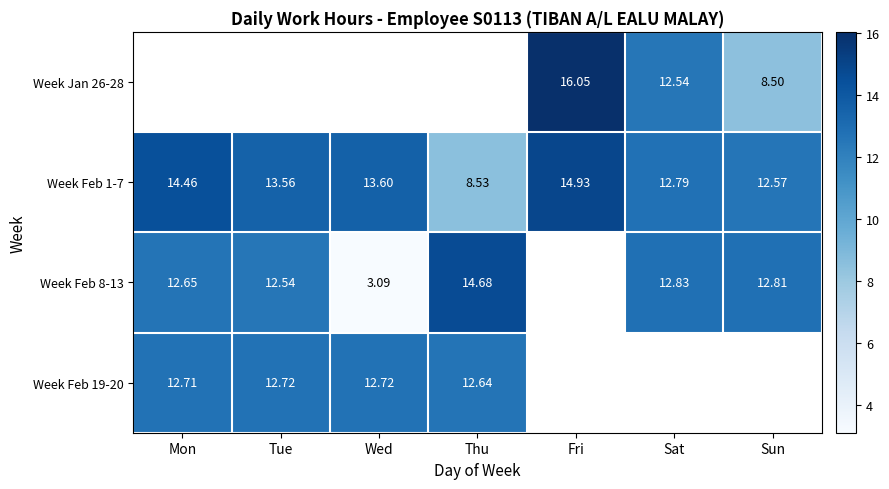

Rank the categories by Week Feb 1-7 value from lowest to highest.

Thu, Sun, Sat, Tue, Wed, Mon, Fri